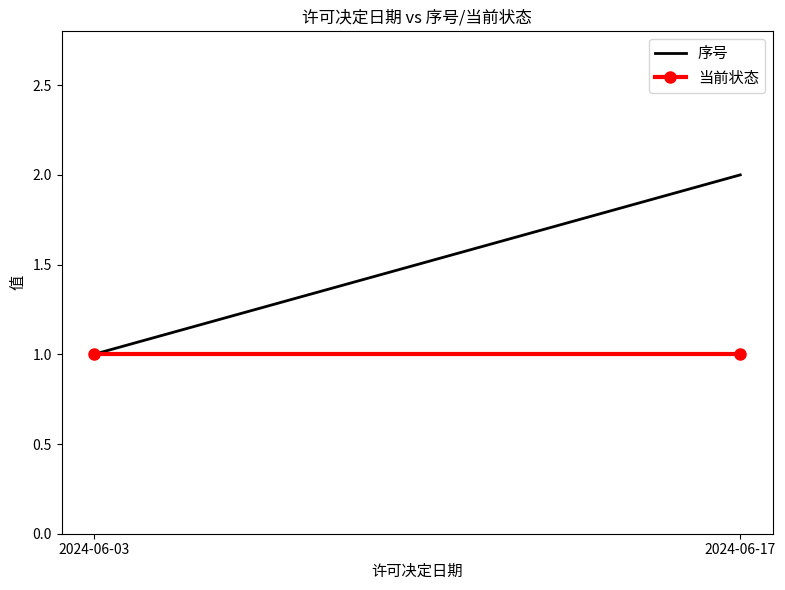

The 当前状态 series shows 1 at 2024-06-03. True or false?

False